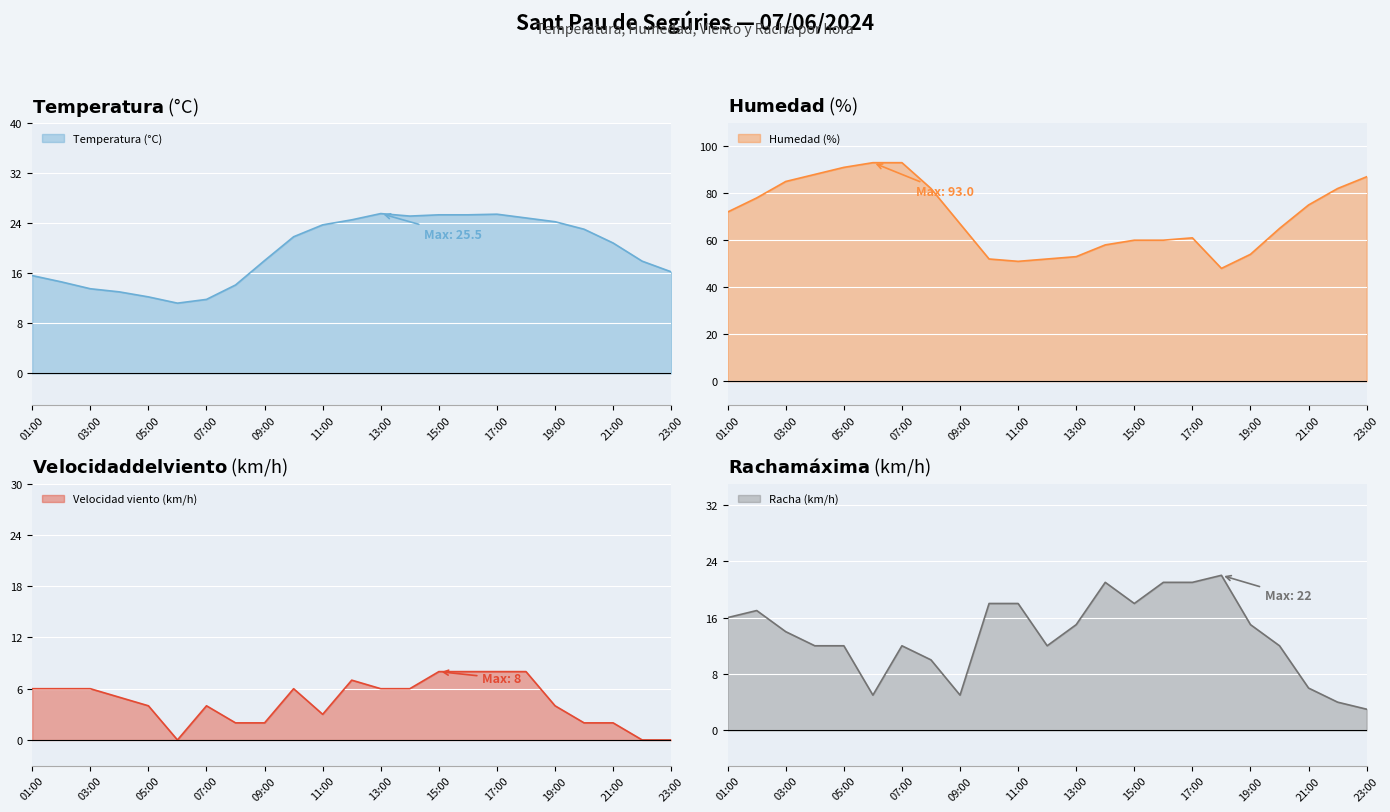

Reading right to left, what are all the values shown in this chart?

Temperatura (°C): 23:00=16.2	22:00=17.9	21:00=20.8	20:00=23.0	19:00=24.2	18:00=24.8	17:00=25.4	16:00=25.3	15:00=25.3	14:00=25.1	13:00=25.5	12:00=24.5	11:00=23.7	10:00=21.8	09:00=18.0	08:00=14.1	07:00=11.8	06:00=11.2	05:00=12.2	04:00=13.0	03:00=13.5	02:00=14.6	01:00=15.6
Humedad (%): 23:00=87.0	22:00=82.0	21:00=75.0	20:00=65.0	19:00=54.0	18:00=48.0	17:00=61.0	16:00=60.0	15:00=60.0	14:00=58.0	13:00=53.0	12:00=52.0	11:00=51.0	10:00=52.0	09:00=67.0	08:00=82.0	07:00=93.0	06:00=93.0	05:00=91.0	04:00=88.0	03:00=85.0	02:00=78.0	01:00=72.0
Velocidad viento (km/h): 23:00=0.0	22:00=0.0	21:00=2.0	20:00=2.0	19:00=4.0	18:00=8.0	17:00=8.0	16:00=8.0	15:00=8.0	14:00=6.0	13:00=6.0	12:00=7.0	11:00=3.0	10:00=6.0	09:00=2.0	08:00=2.0	07:00=4.0	06:00=0.0	05:00=4.0	04:00=5.0	03:00=6.0	02:00=6.0	01:00=6.0
Racha (km/h): 23:00=3.0	22:00=4.0	21:00=6.0	20:00=12.0	19:00=15.0	18:00=22.0	17:00=21.0	16:00=21.0	15:00=18.0	14:00=21.0	13:00=15.0	12:00=12.0	11:00=18.0	10:00=18.0	09:00=5.0	08:00=10.0	07:00=12.0	06:00=5.0	05:00=12.0	04:00=12.0	03:00=14.0	02:00=17.0	01:00=16.0